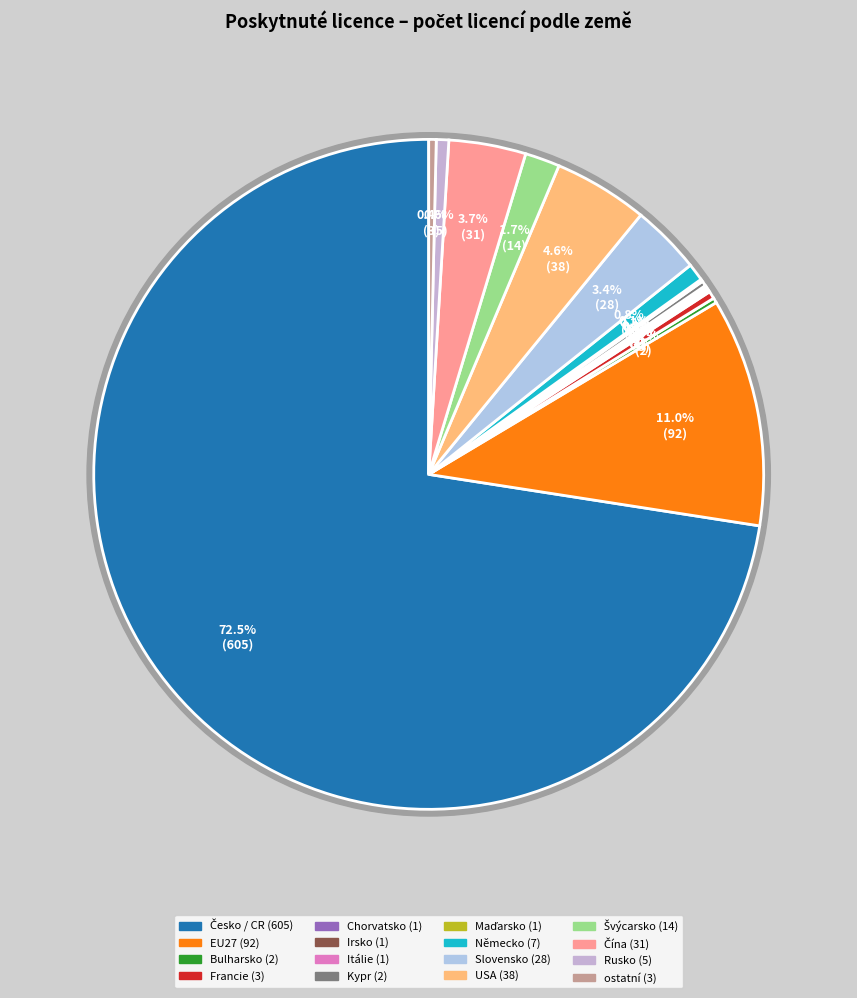

What is the change in value from Kypr / Cyprus to Slovensko / Slovak Republic?

+26